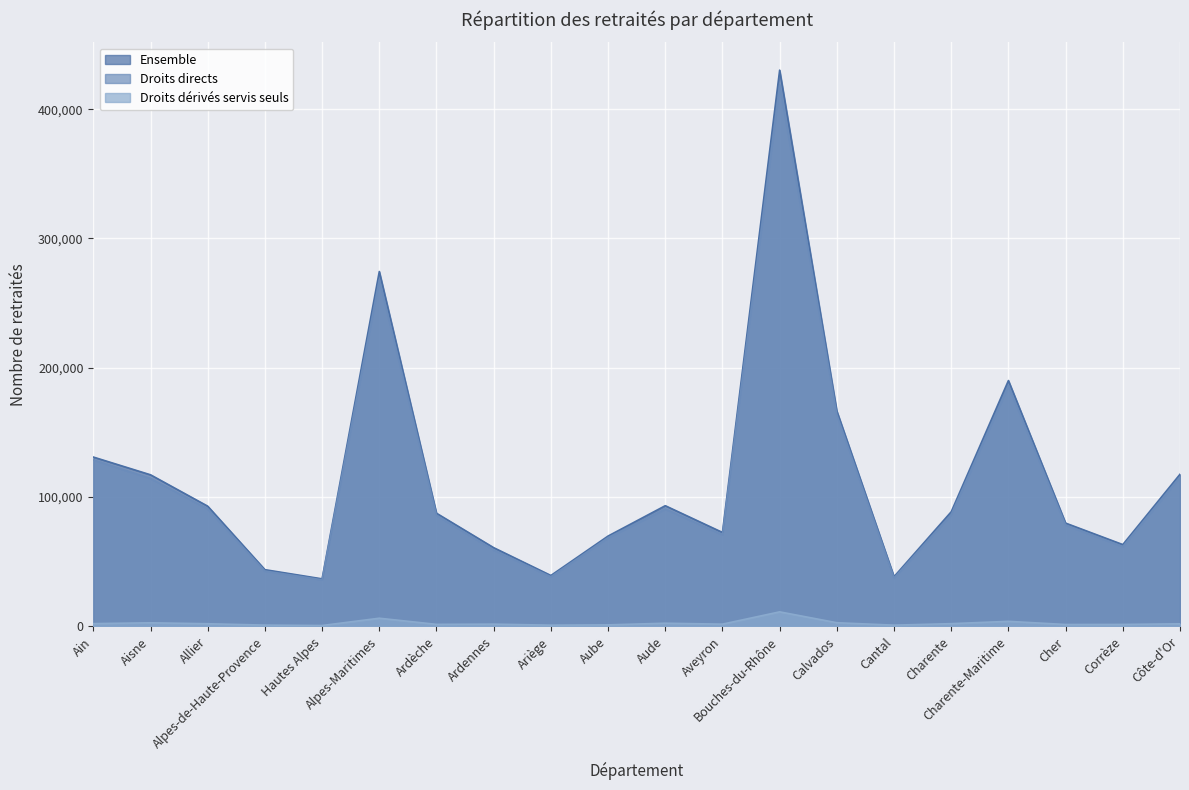

At how many categories does at least one series exceed 143419?

4